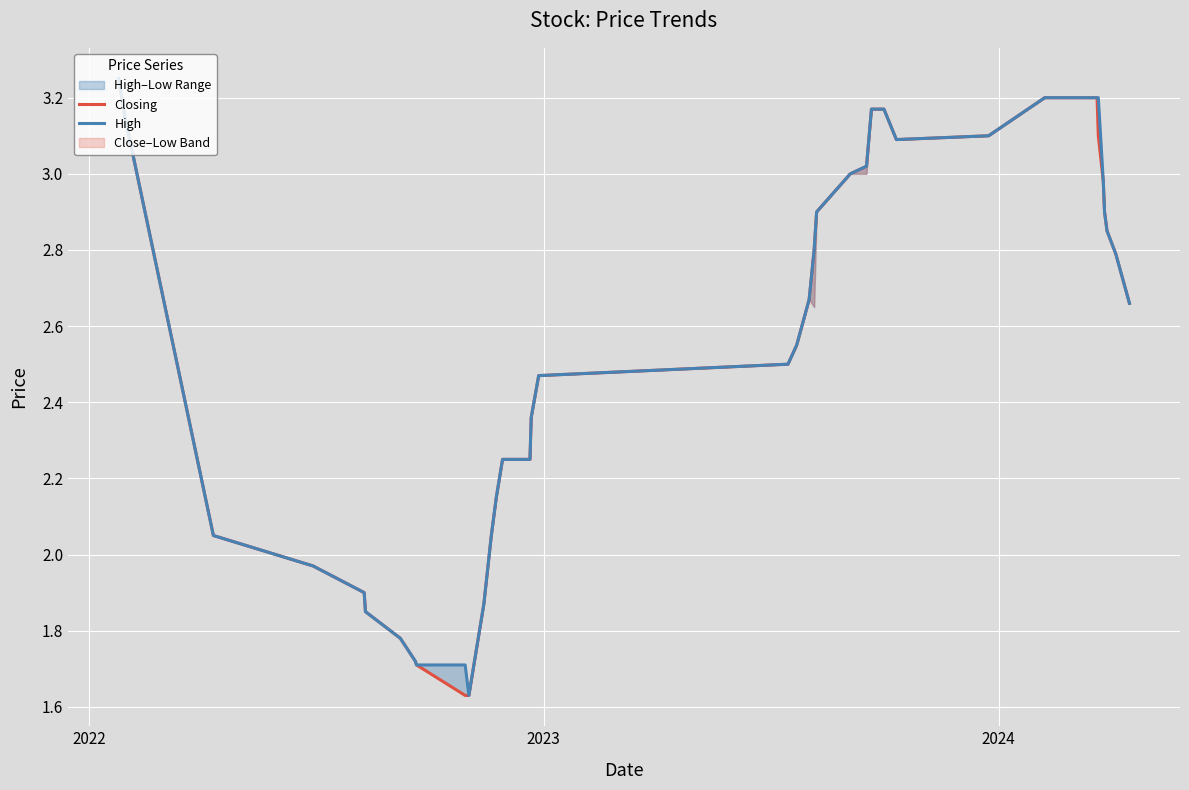

True or false: High and Closing intersect in this chart.

False